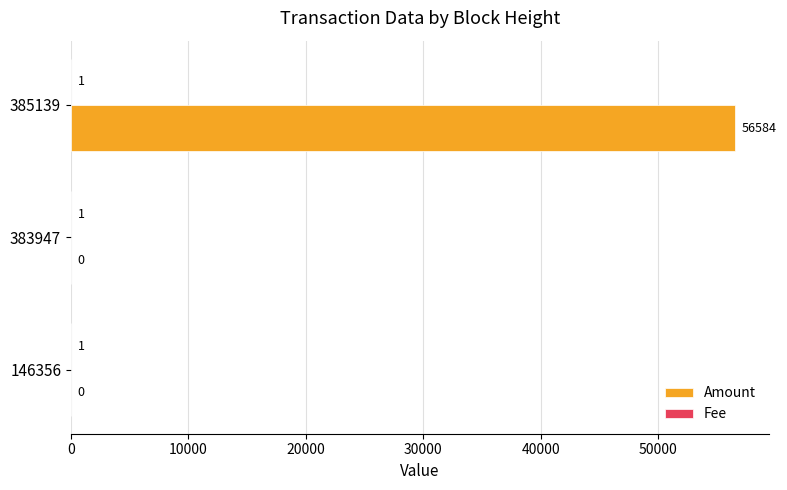

Which series has the largest total across all categories?

Amount